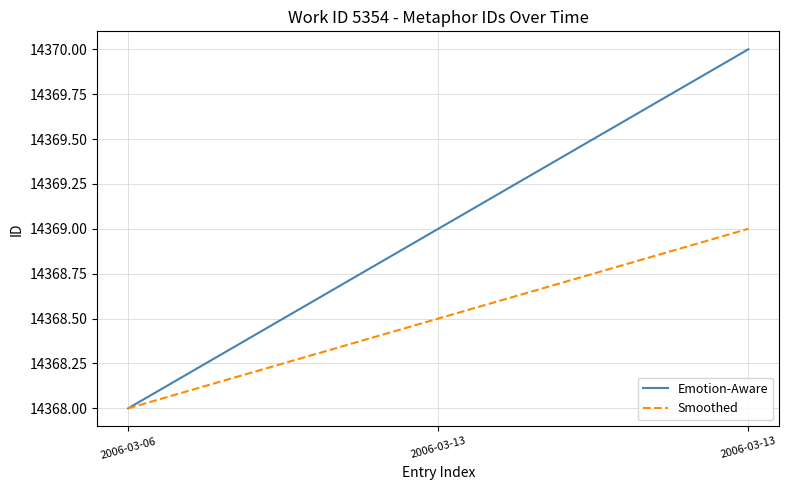

Which series has the widest spread of values?

Emotion-Aware